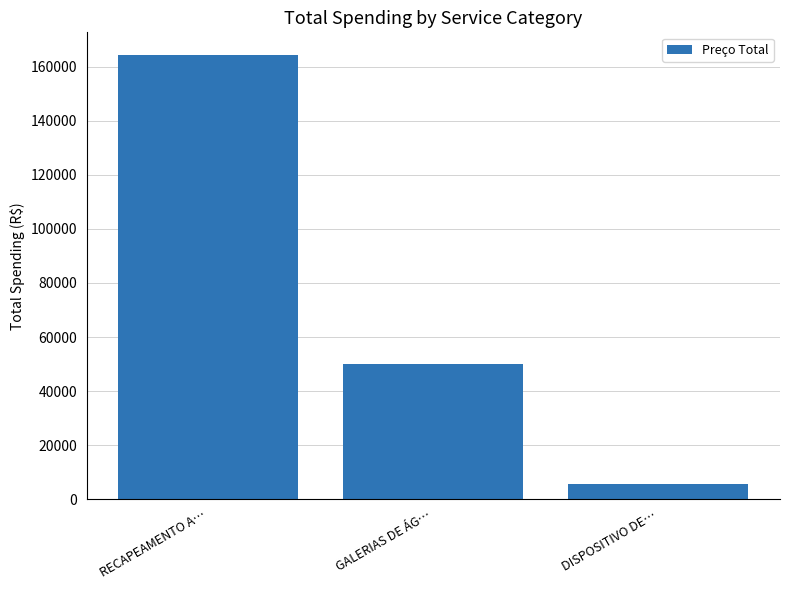

Between RECAPEAMENTO A… and GALERIAS DE ÁG…, which is larger?

RECAPEAMENTO A…